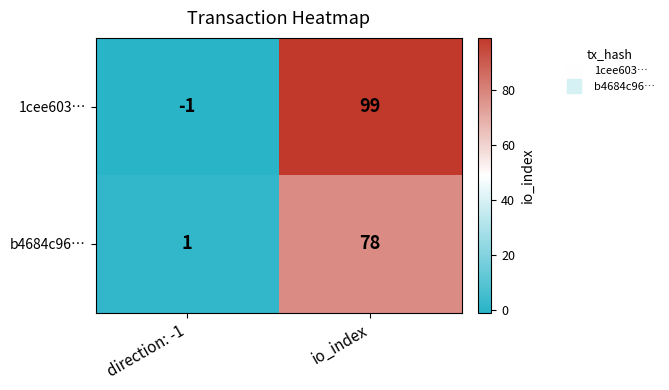

Which series has the largest total across all categories?

1cee603…